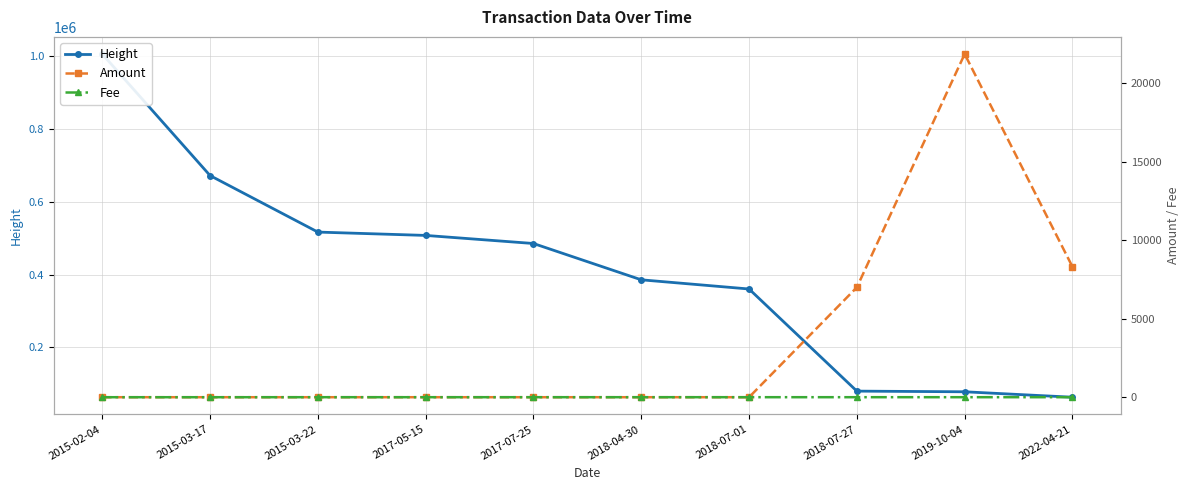

True or false: Fee and Height intersect in this chart.

False